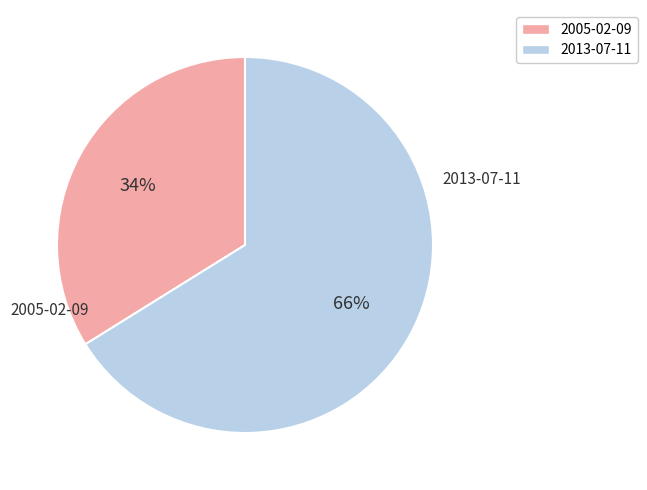

Which has a higher value, 2005-02-09 or 2013-07-11?

2013-07-11